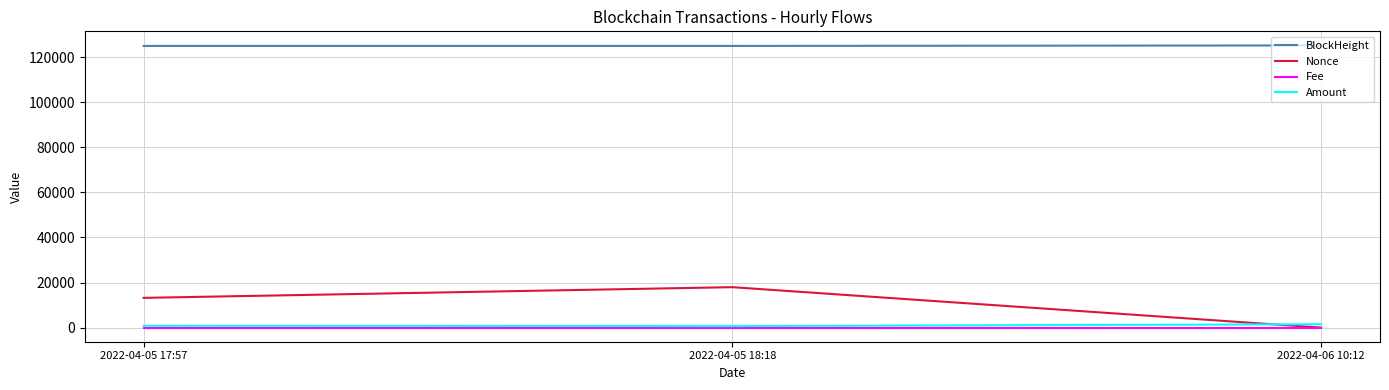

What position from the right is 2022-04-05 18:18?

2